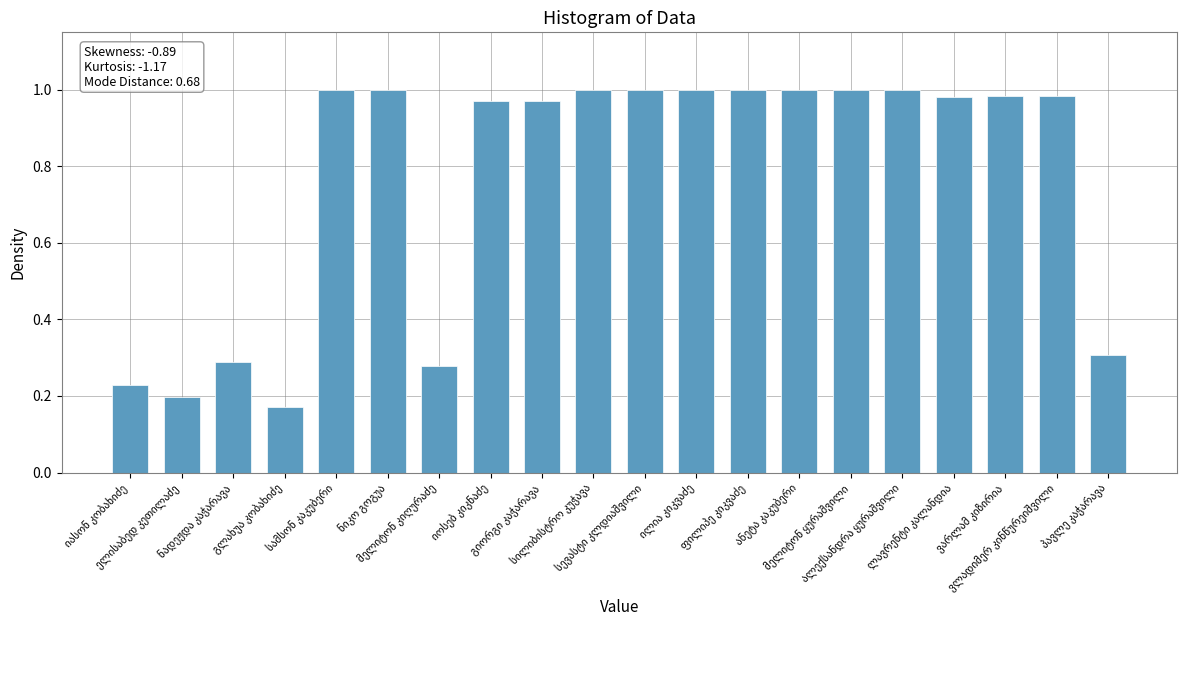

How many bars are there in total?

20